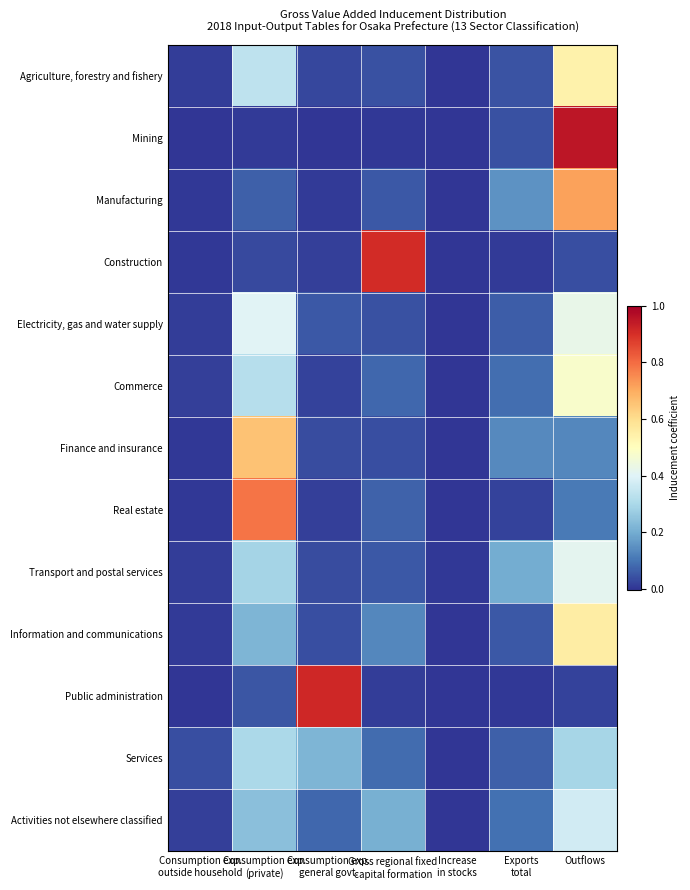

At which category is the sum across all series the highest?

Outflows